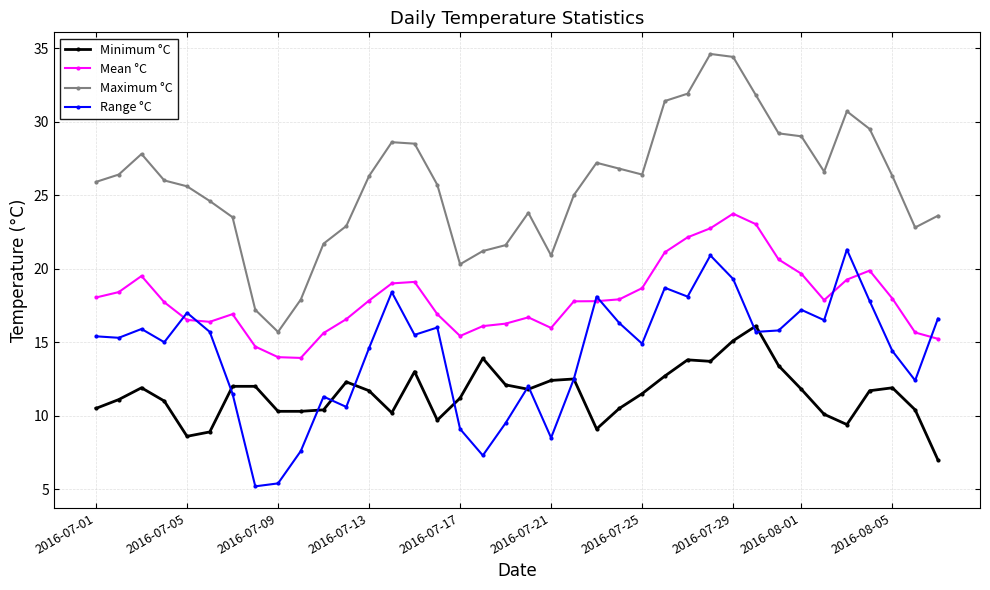

Rank the series by their maximum value, from highest to lowest.

Maximum °C, Mean °C, Range °C, Minimum °C